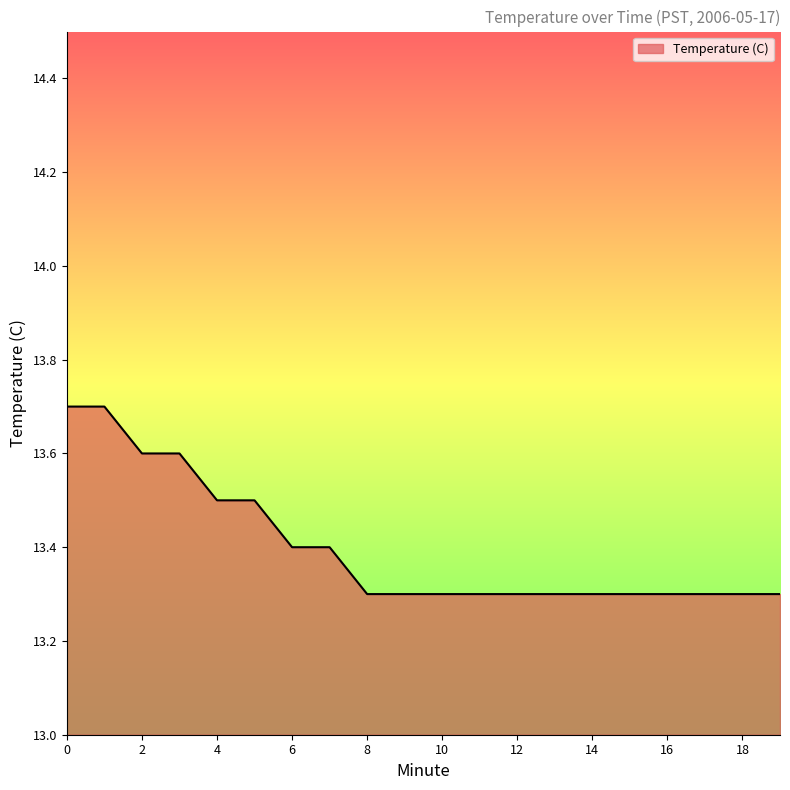

Reading left to right, list all the values displayed in this chart.

13.7	13.7	13.6	13.6	13.5	13.5	13.4	13.4	13.3	13.3	13.3	13.3	13.3	13.3	13.3	13.3	13.3	13.3	13.3	13.3